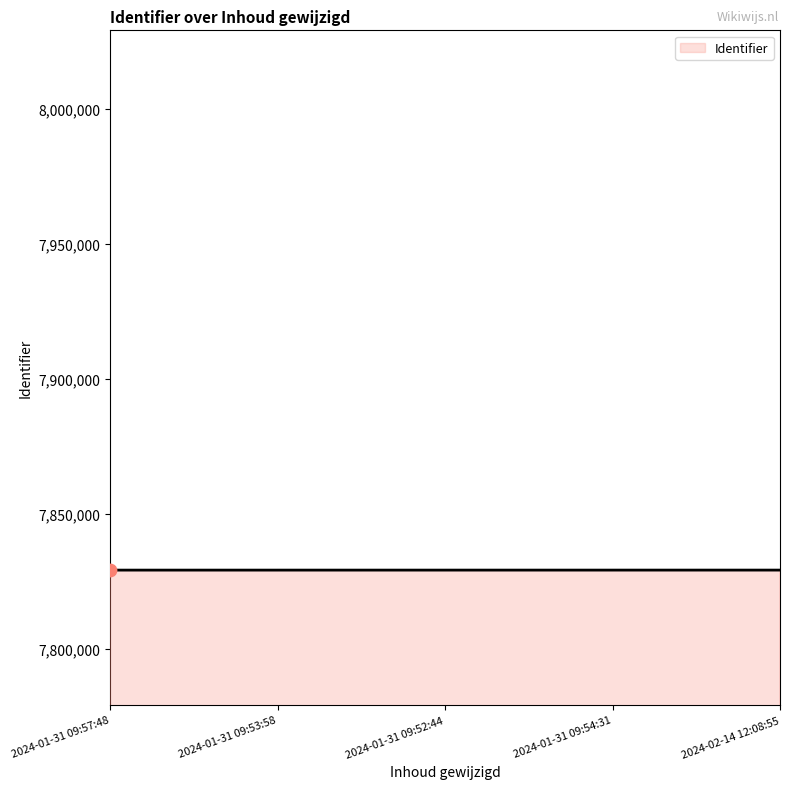

What is the ratio of the value at 2024-01-31 09:53:58 to the value at 2024-01-31 09:52:44?

1.0